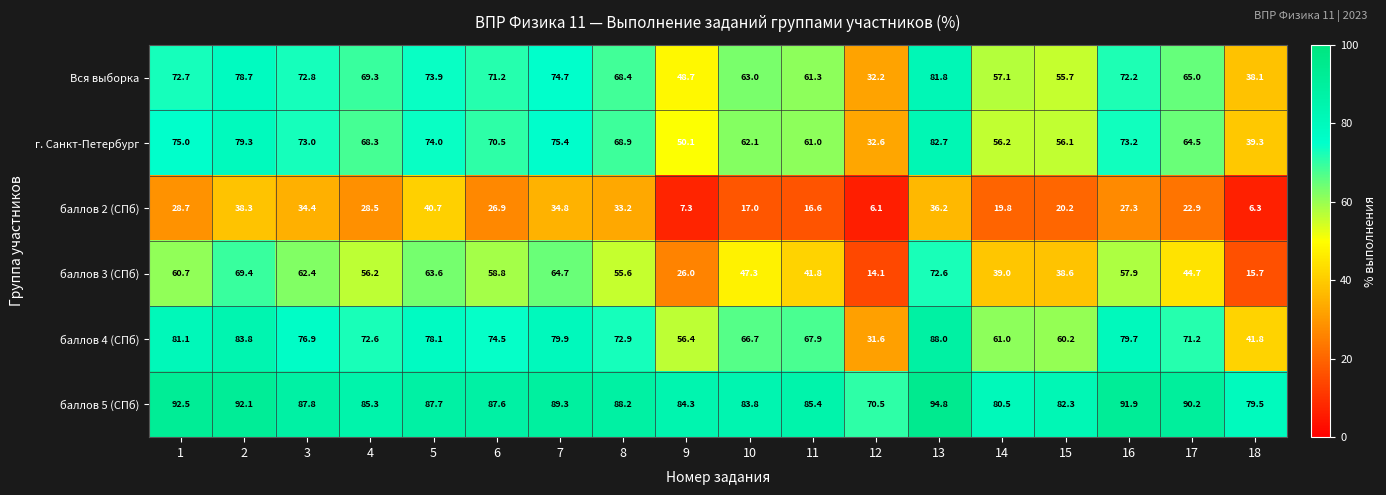

Rank the series at 15 from highest to lowest value.

баллов 5 (СПб), баллов 4 (СПб), г. Санкт-Петербург, Вся выборка, баллов 3 (СПб), баллов 2 (СПб)